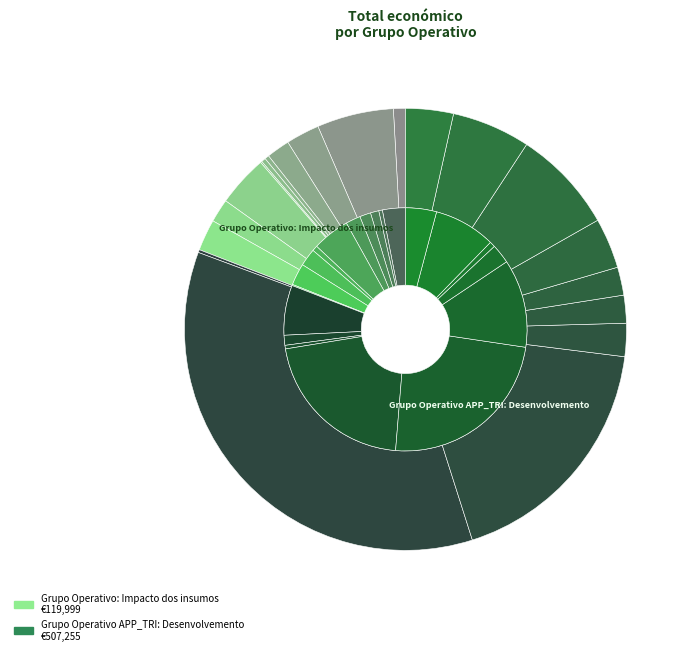

What is the total percentage of Grupo Operativo APP_TRI: Desenvolvemento and Grupo Operativo: Impacto dos insumos?

100.0%